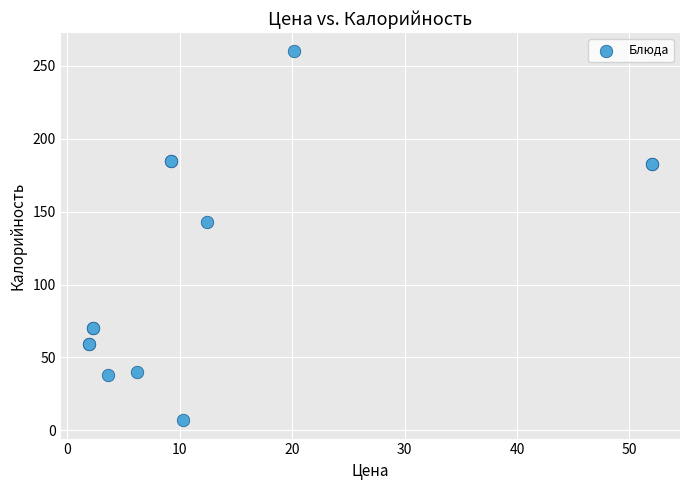

What Y value in the scatter plot is closest to 133?

143